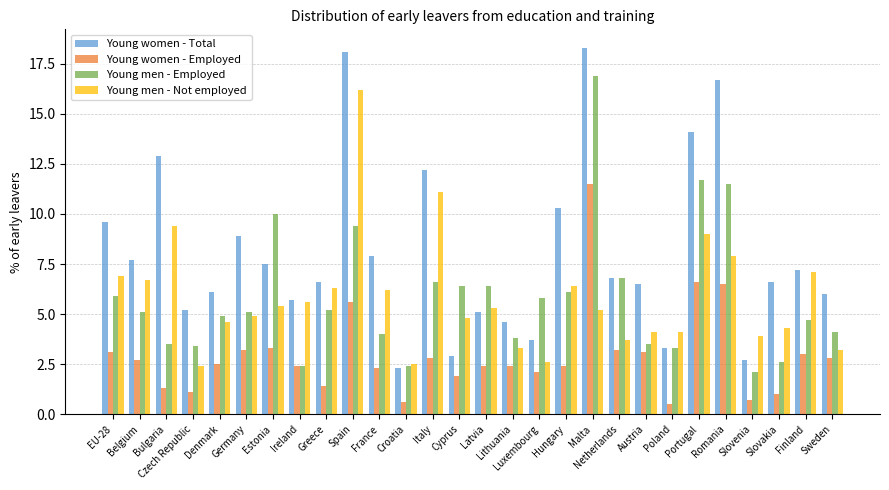

How many distinct data groups are displayed?

4